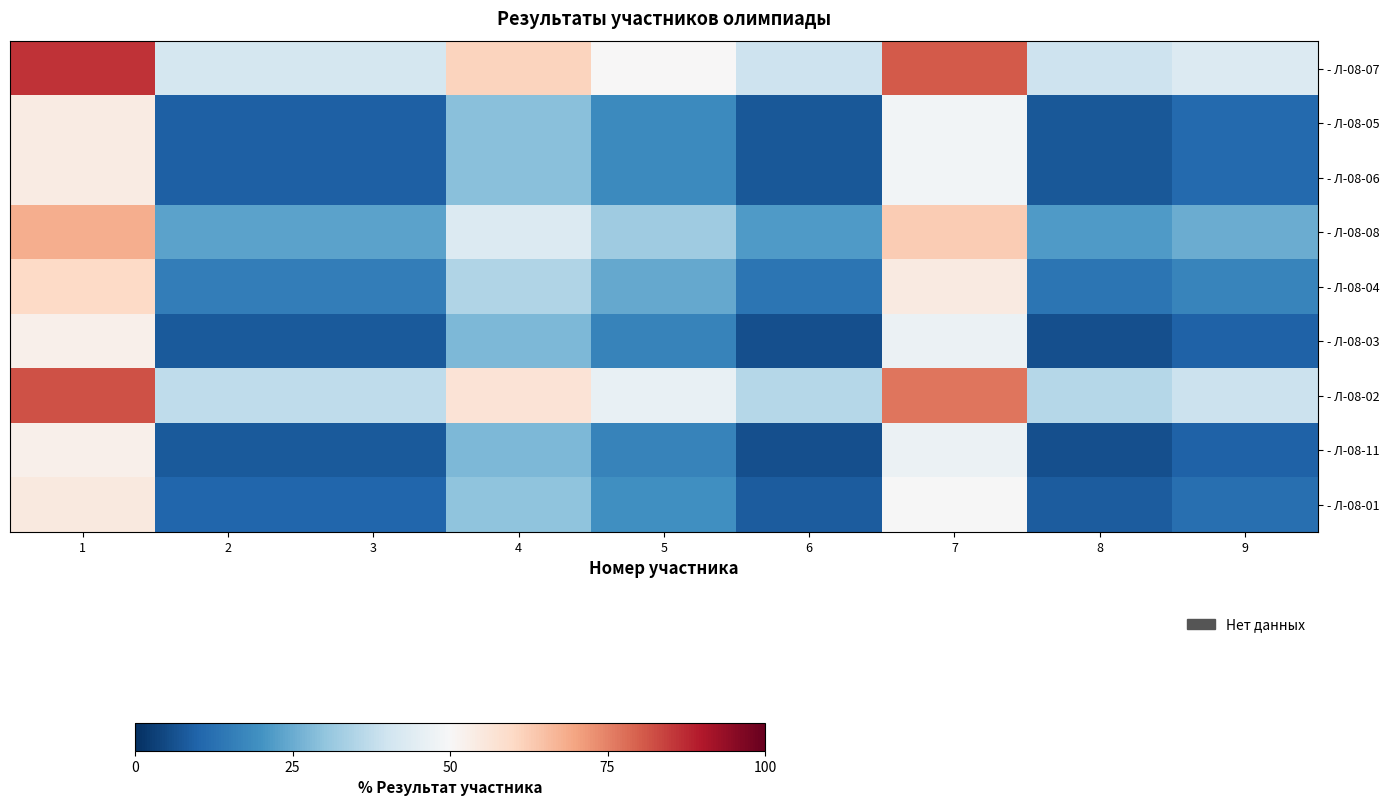

At which category is the sum across all series the highest?

1